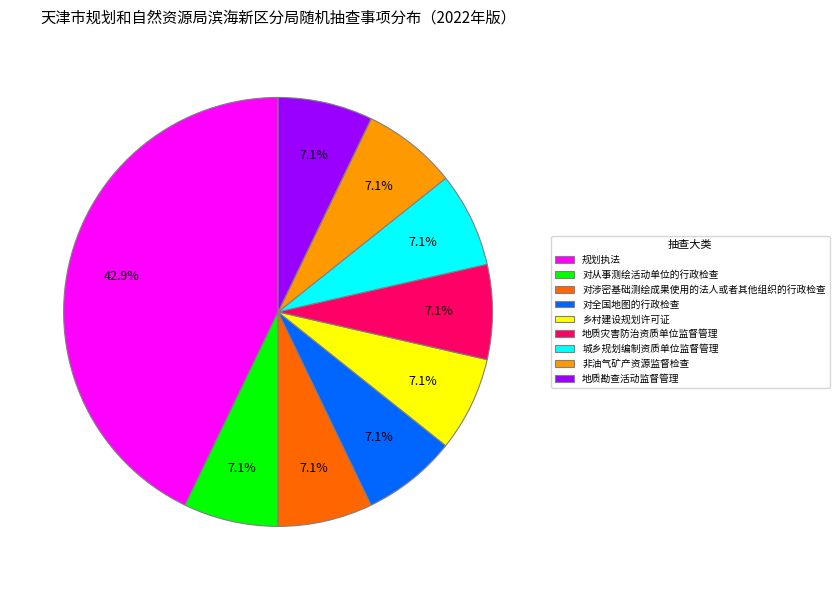

Does any single category account for the majority?

No